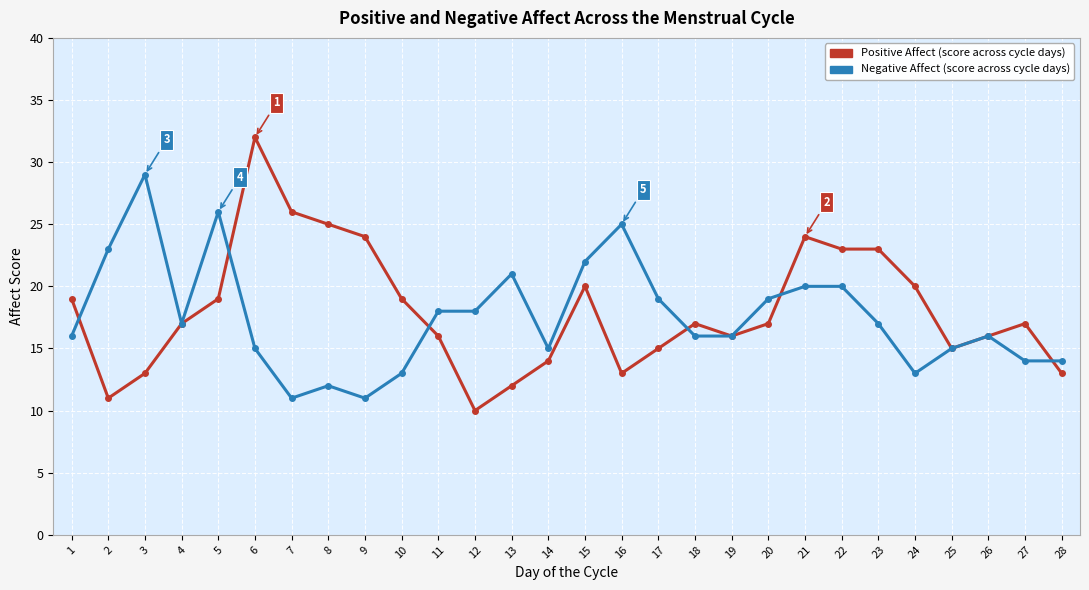

How many data points does each series have?

28